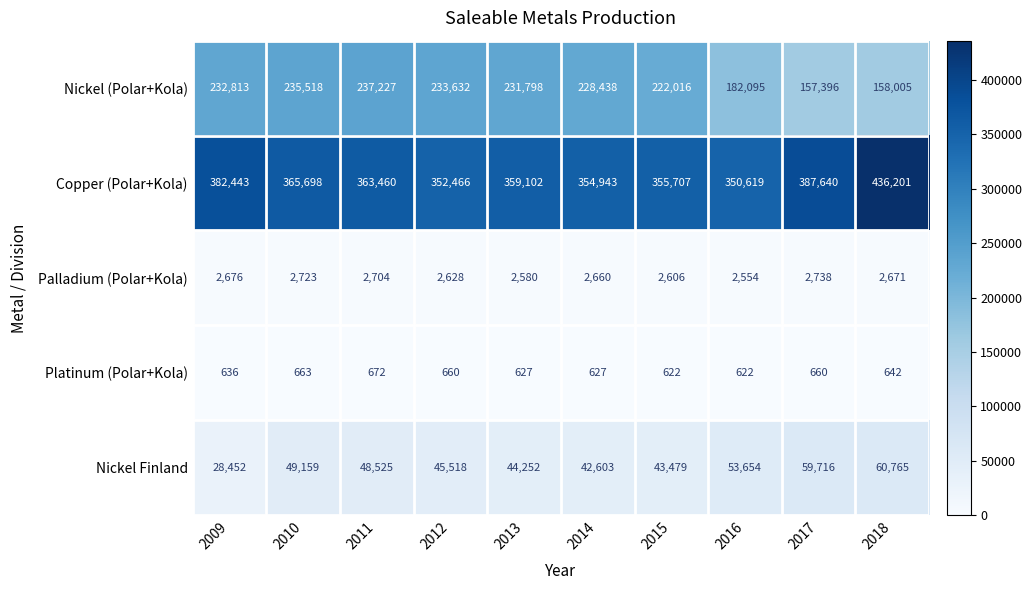

What is the smallest value displayed?

622